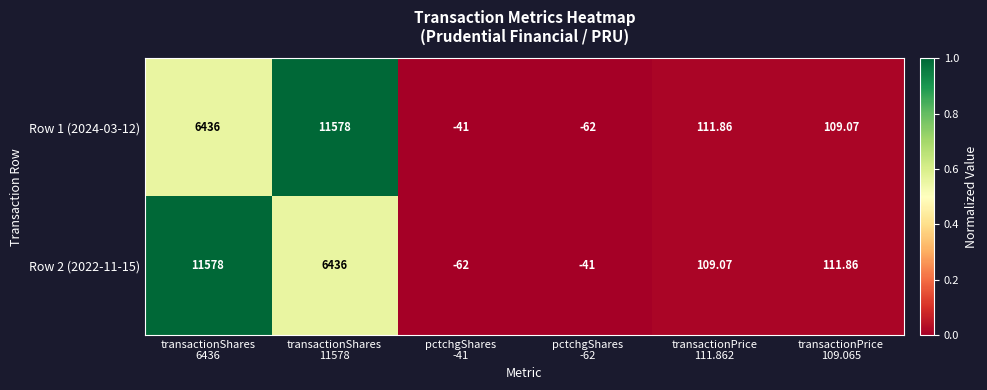

At which category does the chart reach its minimum across all series?

pctchgShares
-62